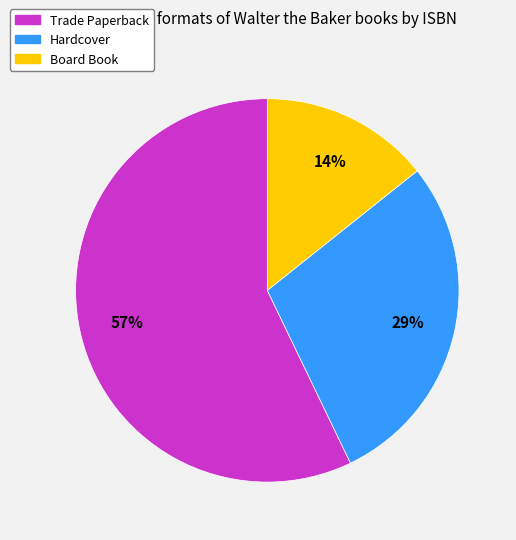

To the nearest percent, what is the average slice percentage?

33%